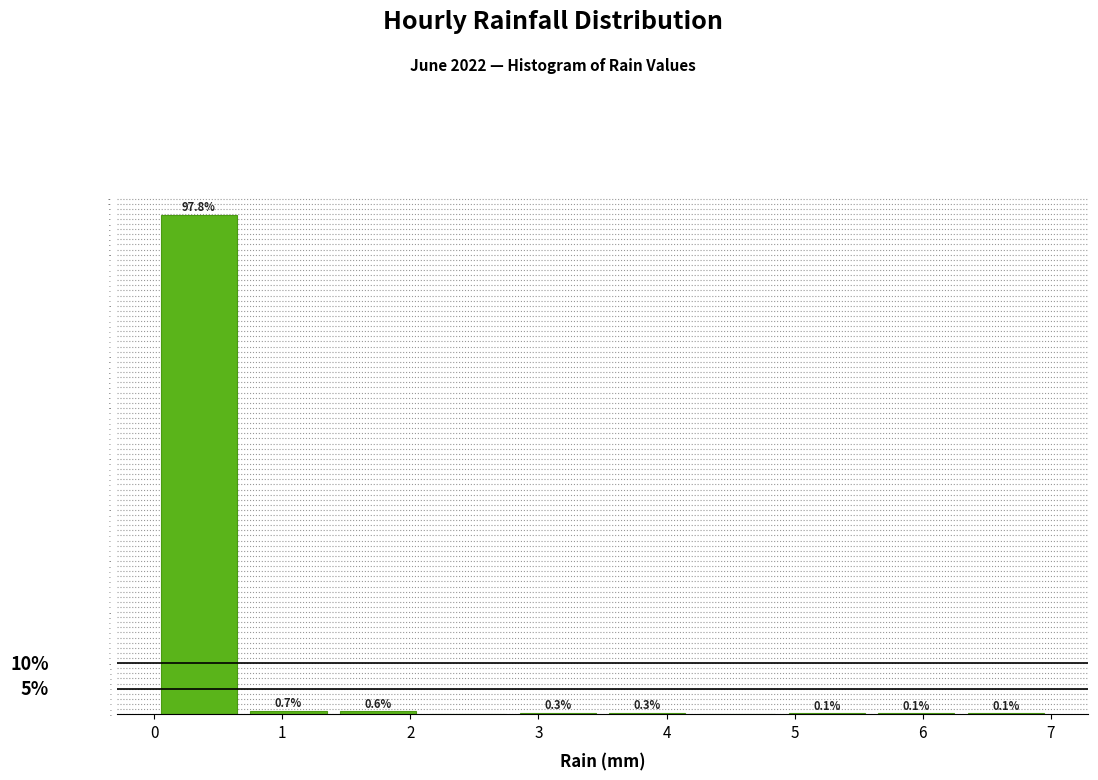

Over which range of the x-axis is the bar tallest?

0.0 to 0.7